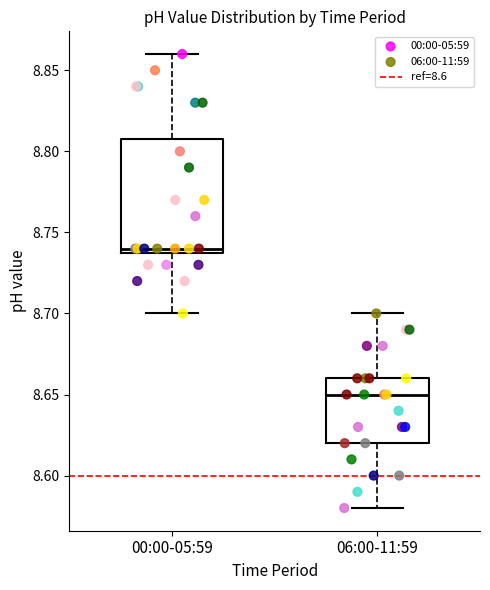

Where does the lower whisker of the box for 06:00-11:59 end on the y-axis? The values are not printed on the chart, so give them approximately, as read against the axis.

8.58